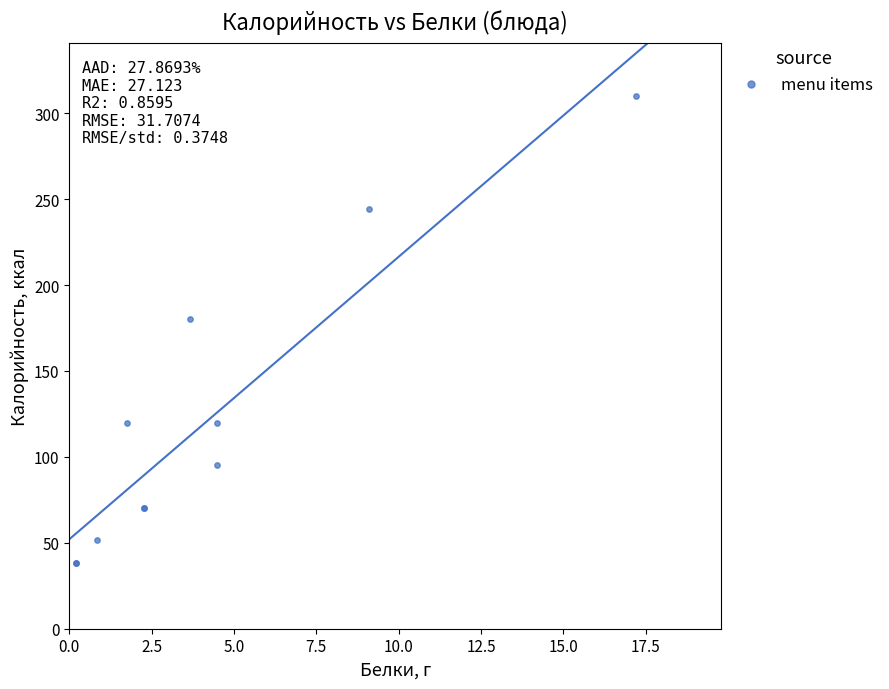

What Y value in the scatter plot is closest to 174?

180.0